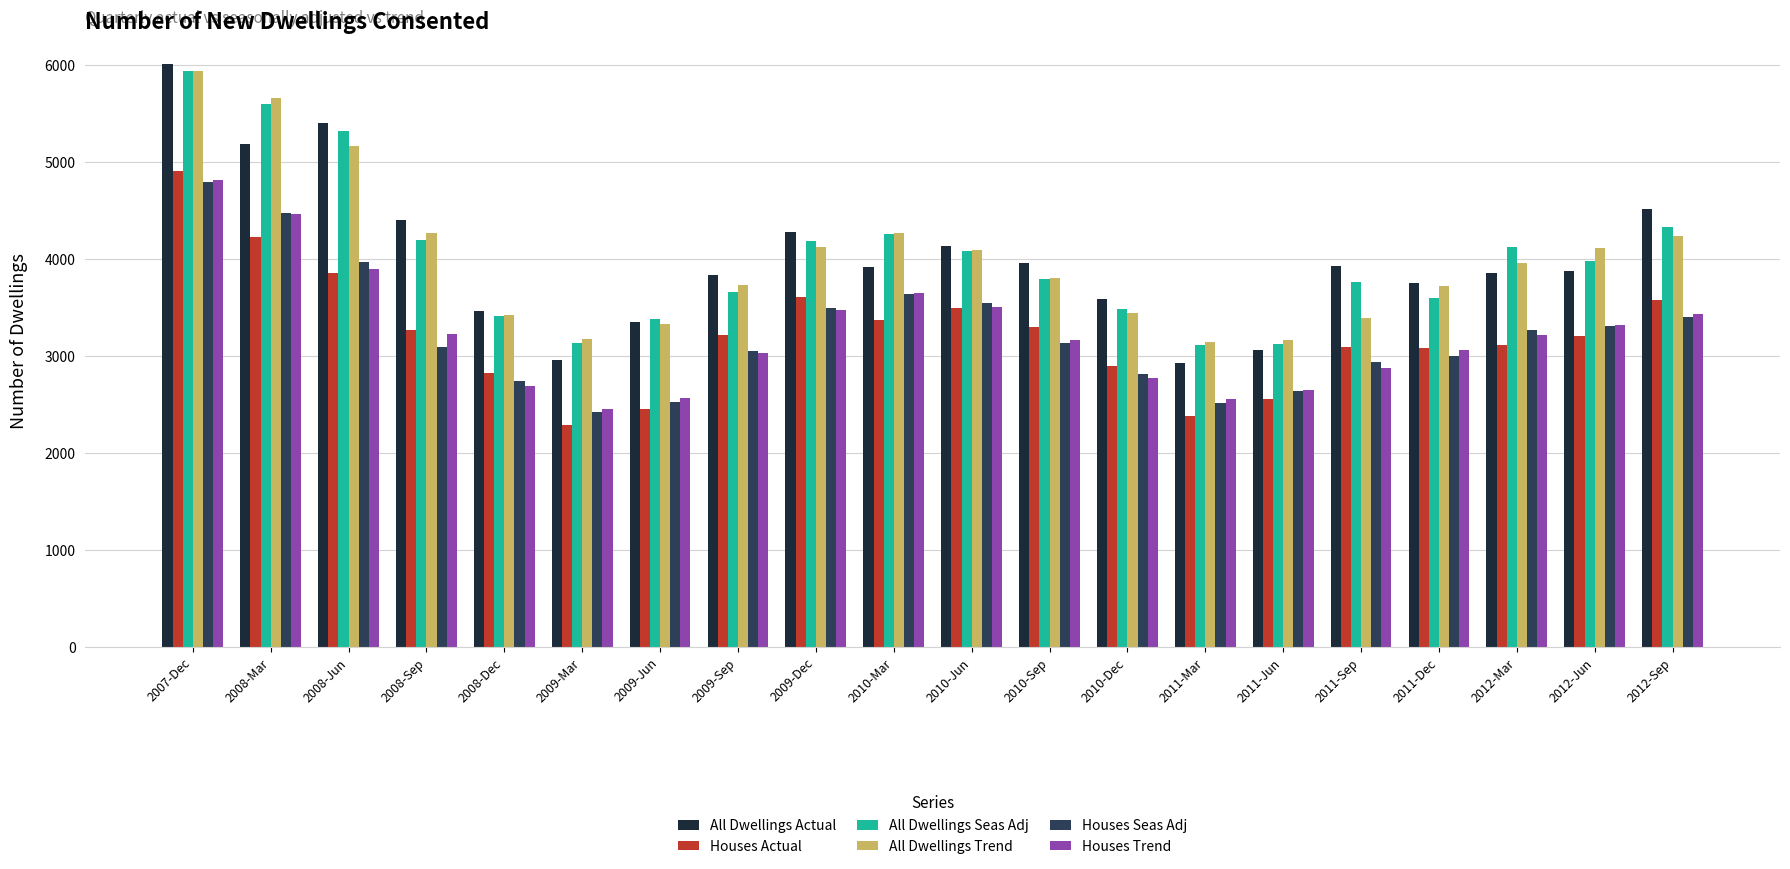

How many distinct data groups are displayed?

6